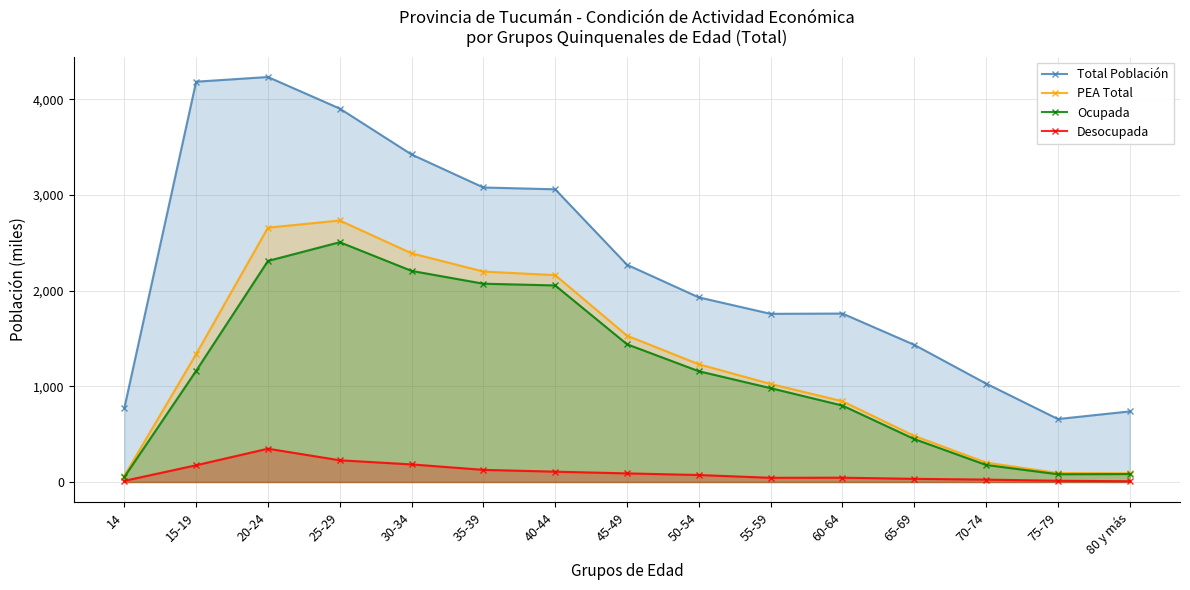

How many lines are shown in the chart?

4